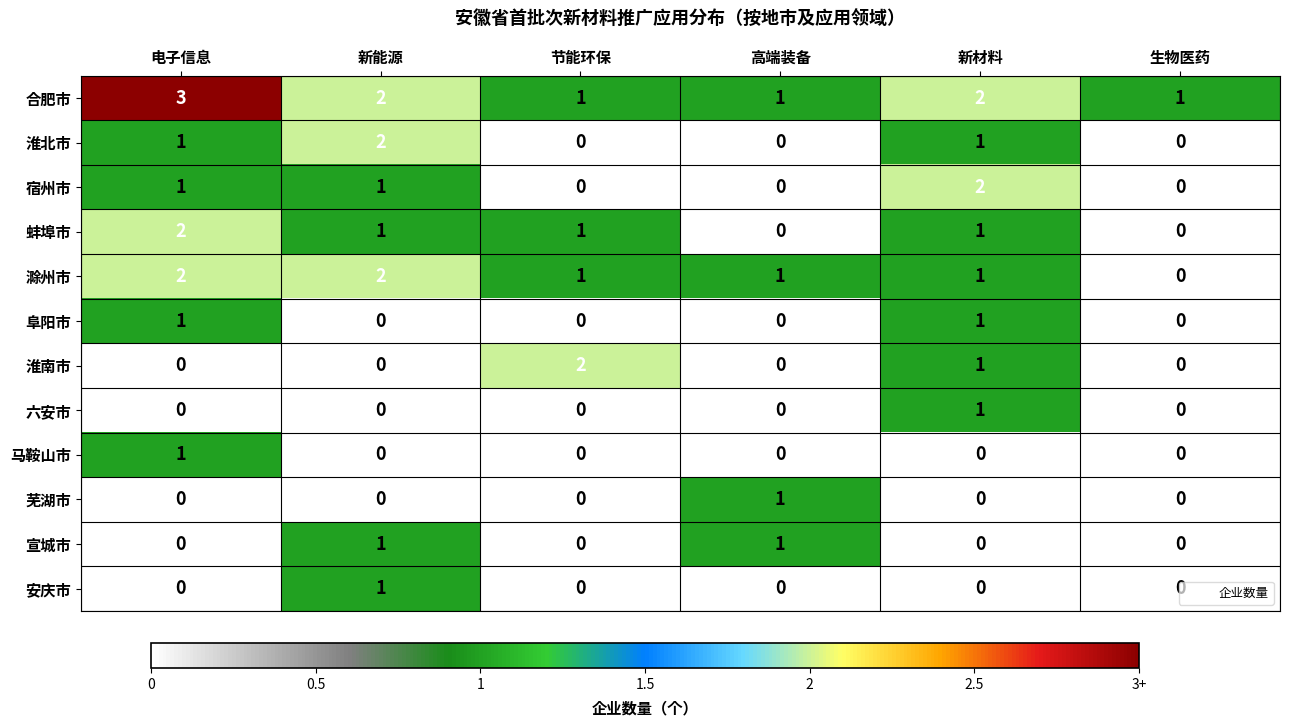

Count the number of data series in this chart.

12